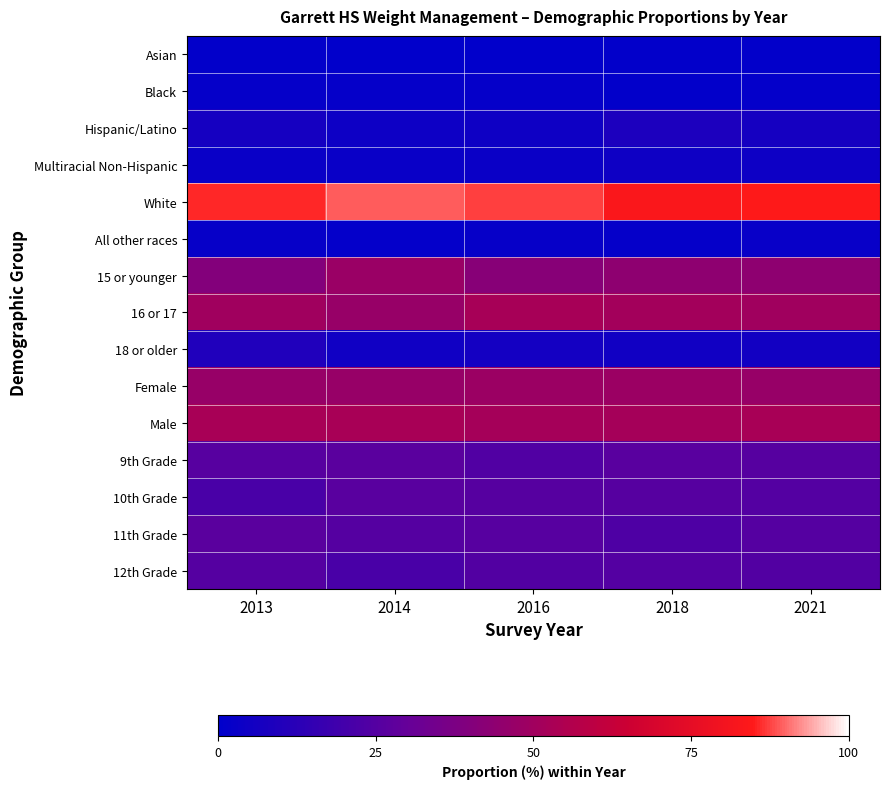

At which category is the sum across all series the highest?

2016